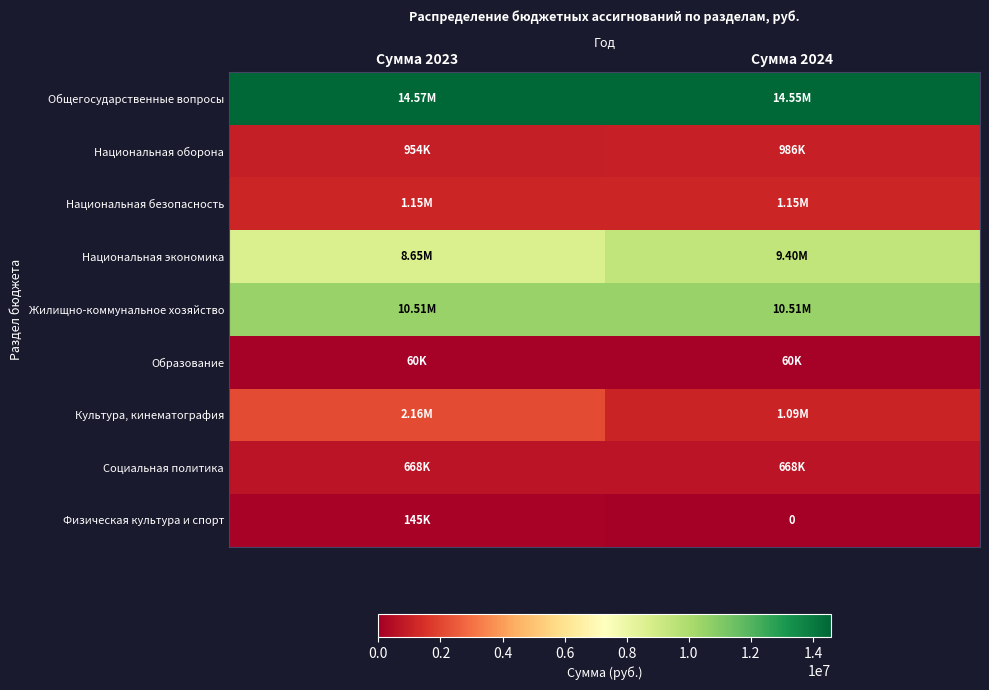

At which category does the chart reach its minimum across all series?

Сумма 2024